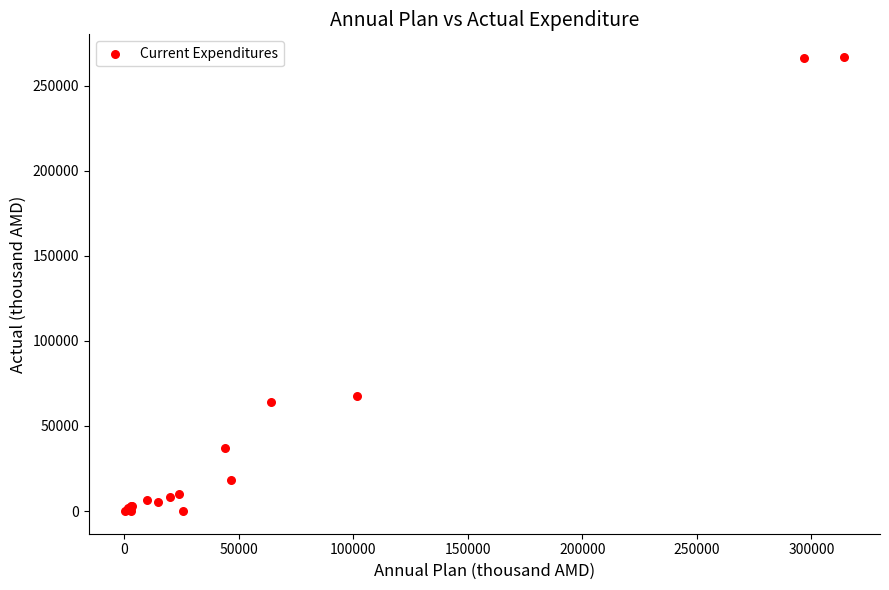

What Y value in the scatter plot is closest to 133473?

67911.3